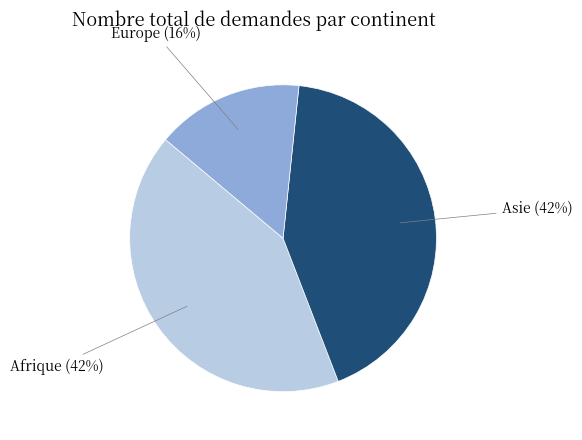

To the nearest percent, what is the difference between the Afrique and Europe slice percentages?

26%